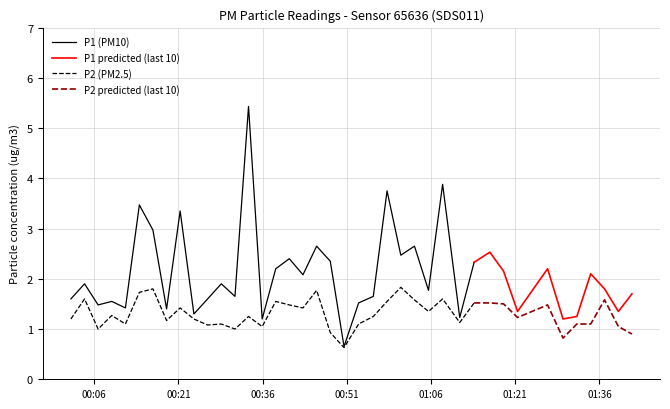

True or false: P2 and P1 cross at least once.

False